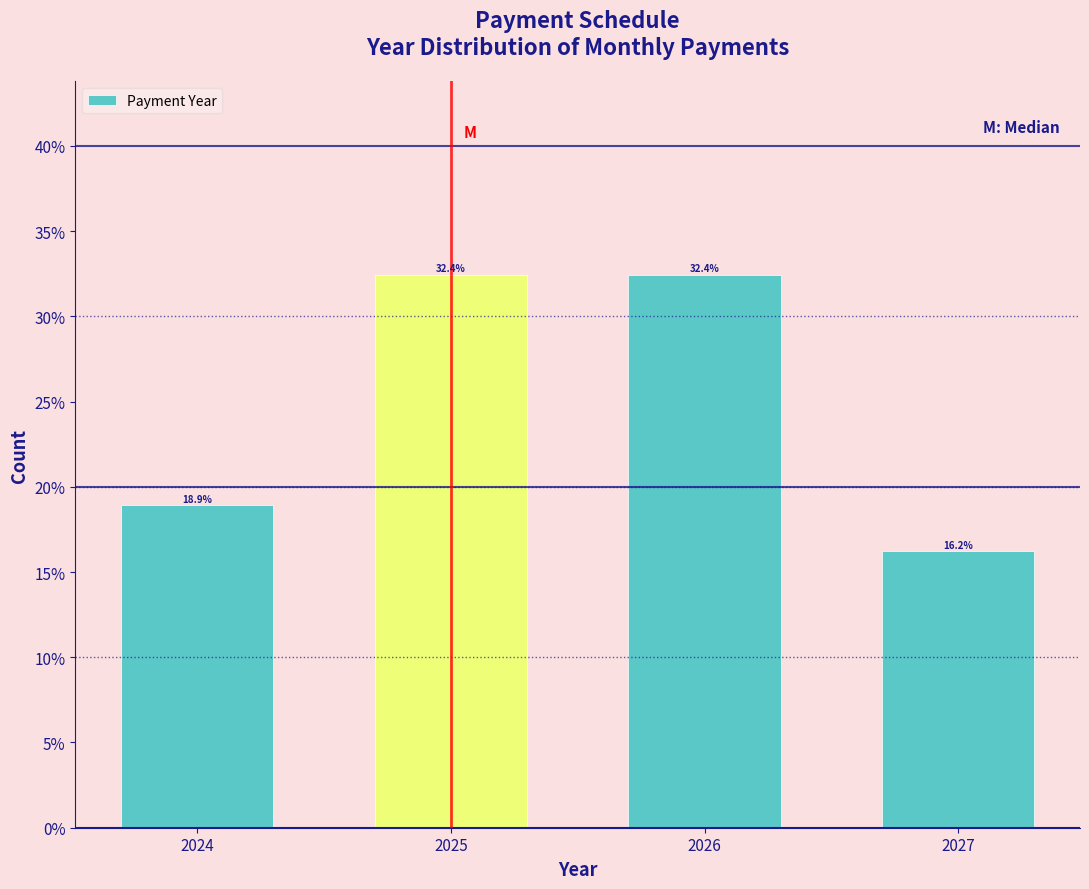

Reading left to right, list all the values displayed in this chart.

18.9	32.4	32.4	16.2